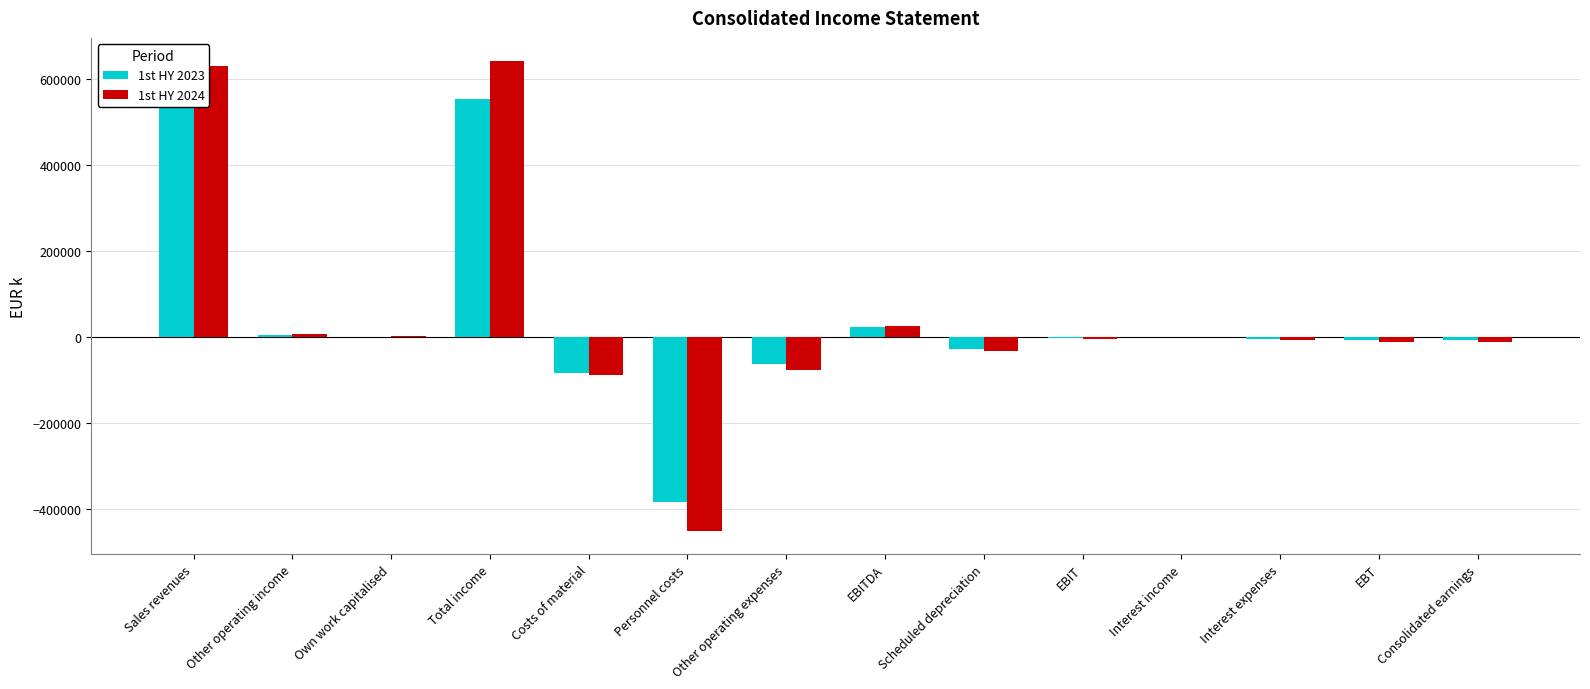

True or false: 1st HY 2023 has a value of -62837 at Other operating expenses.

True